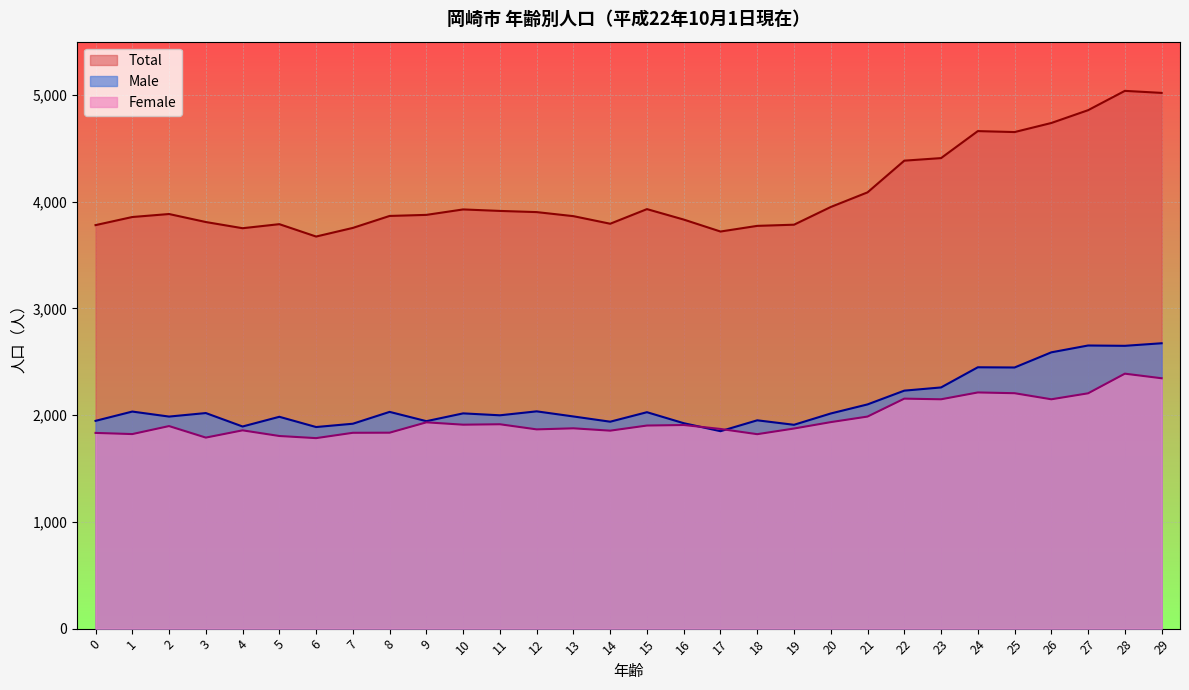

How many values in the Total series are below 3885?

15